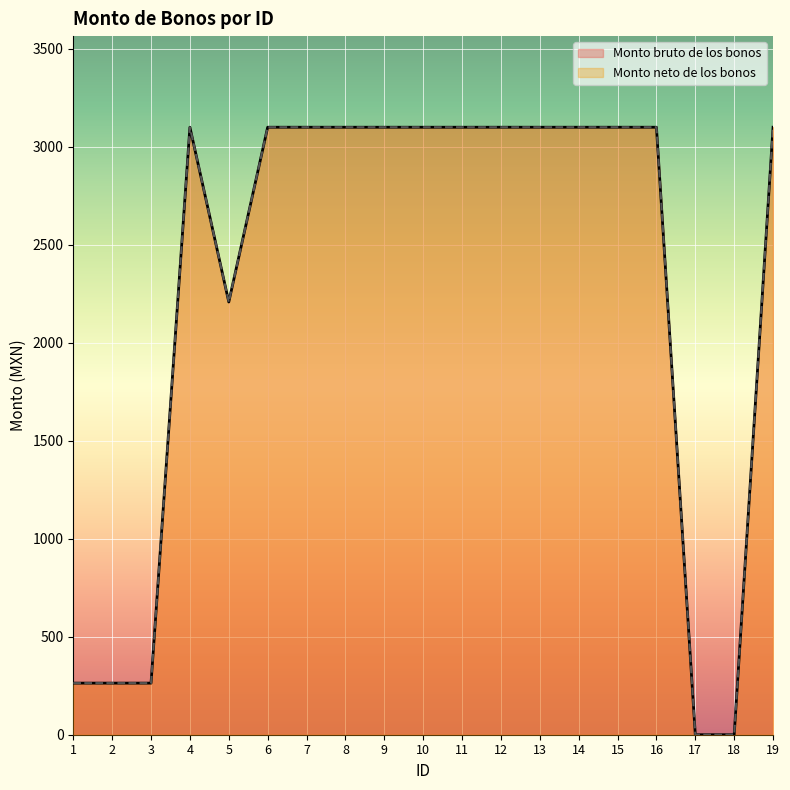

What value does the Monto bruto de los bonos series have at 12?

3100.0